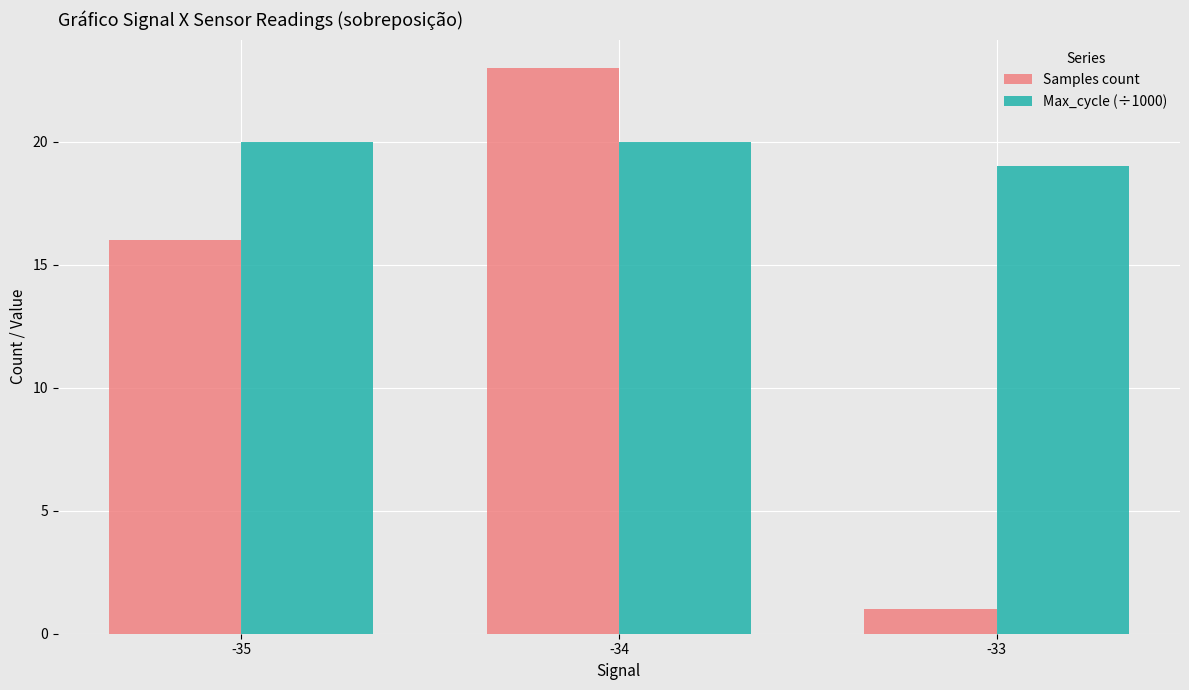

What is the value of the Max_cycle (÷1000) bar at the 2nd from the left?

20